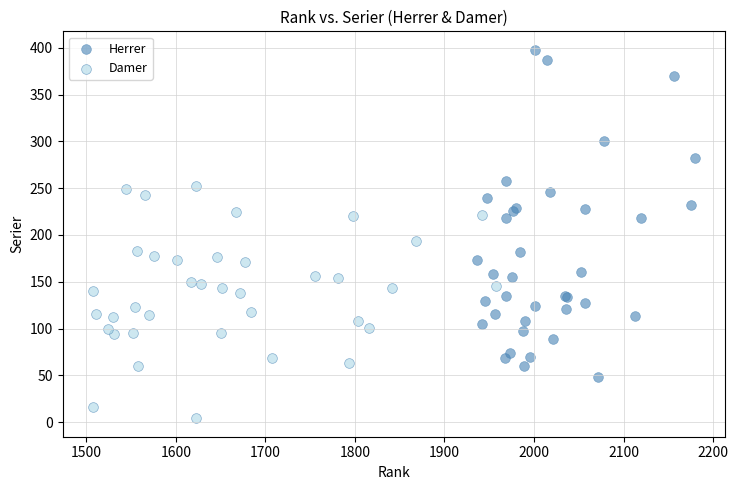

Which series has the widest spread of Y values?

Herrer